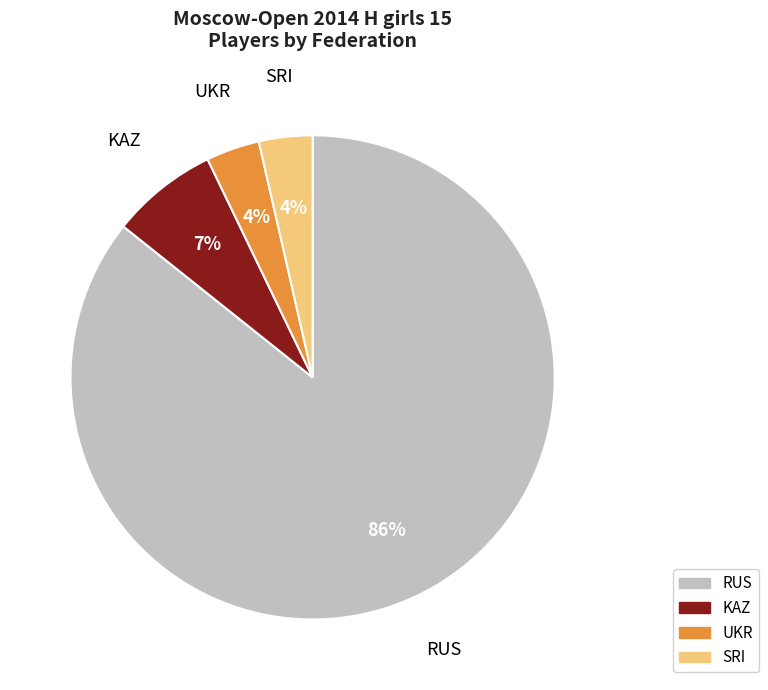

Is it true that RUS is 86% of the pie?

True